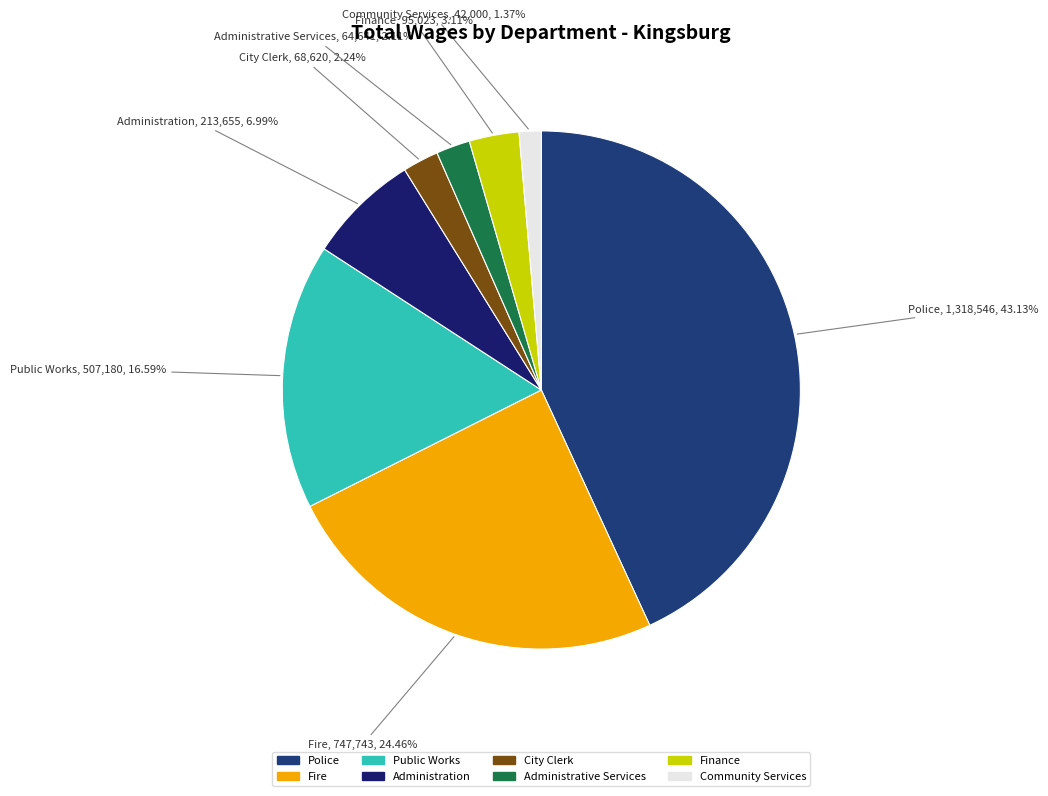

How many segments does this pie chart have?

8